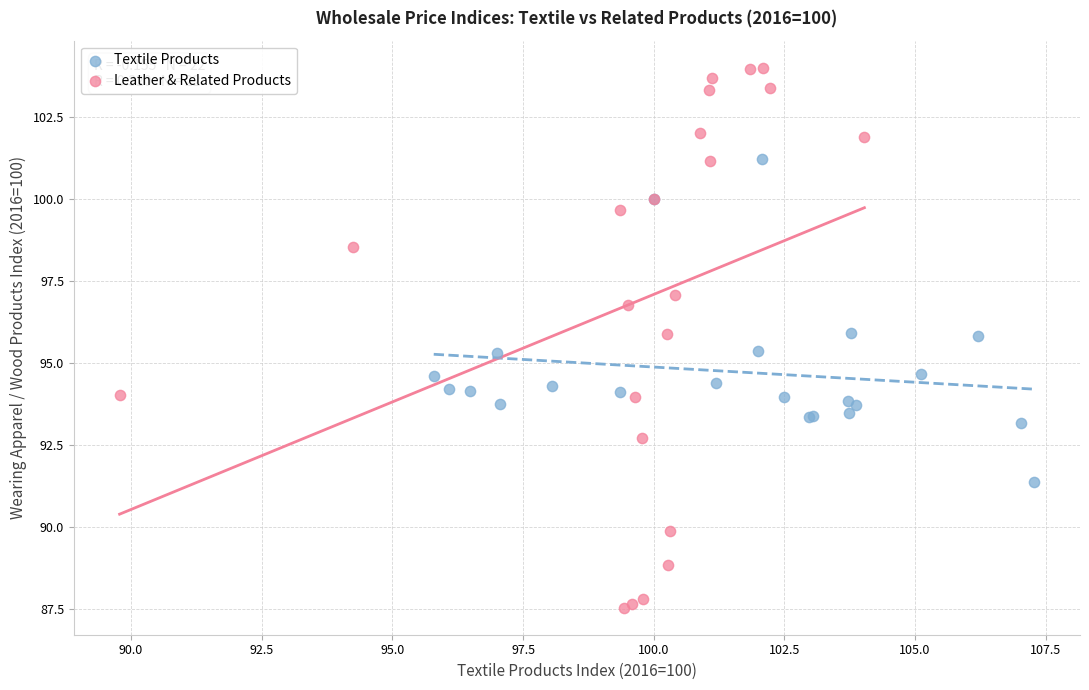

Which series has the widest spread of Y values?

Leather & Related Products